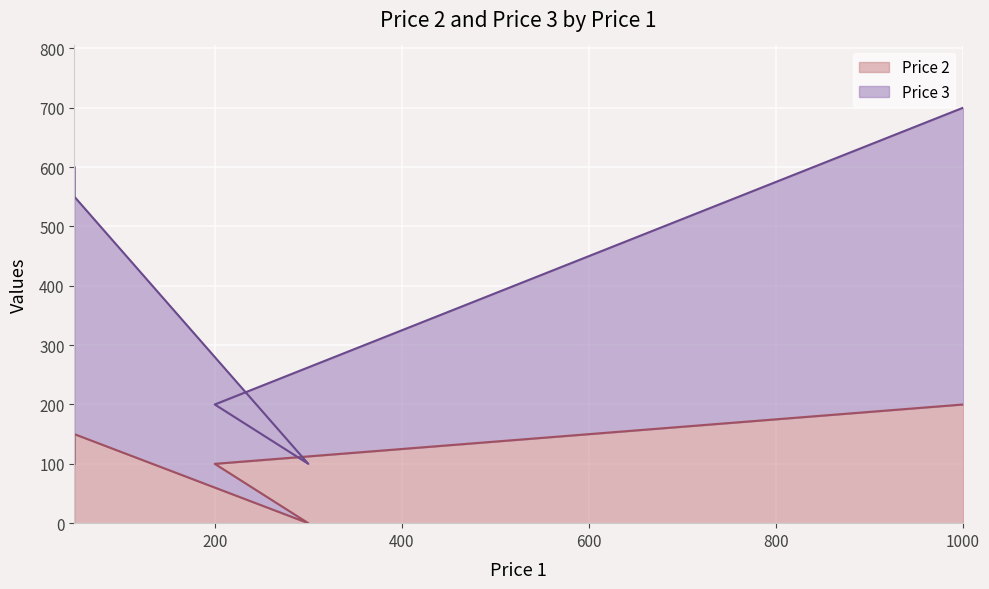

What is the sum of the Price 2 values at 200 and 300?

100